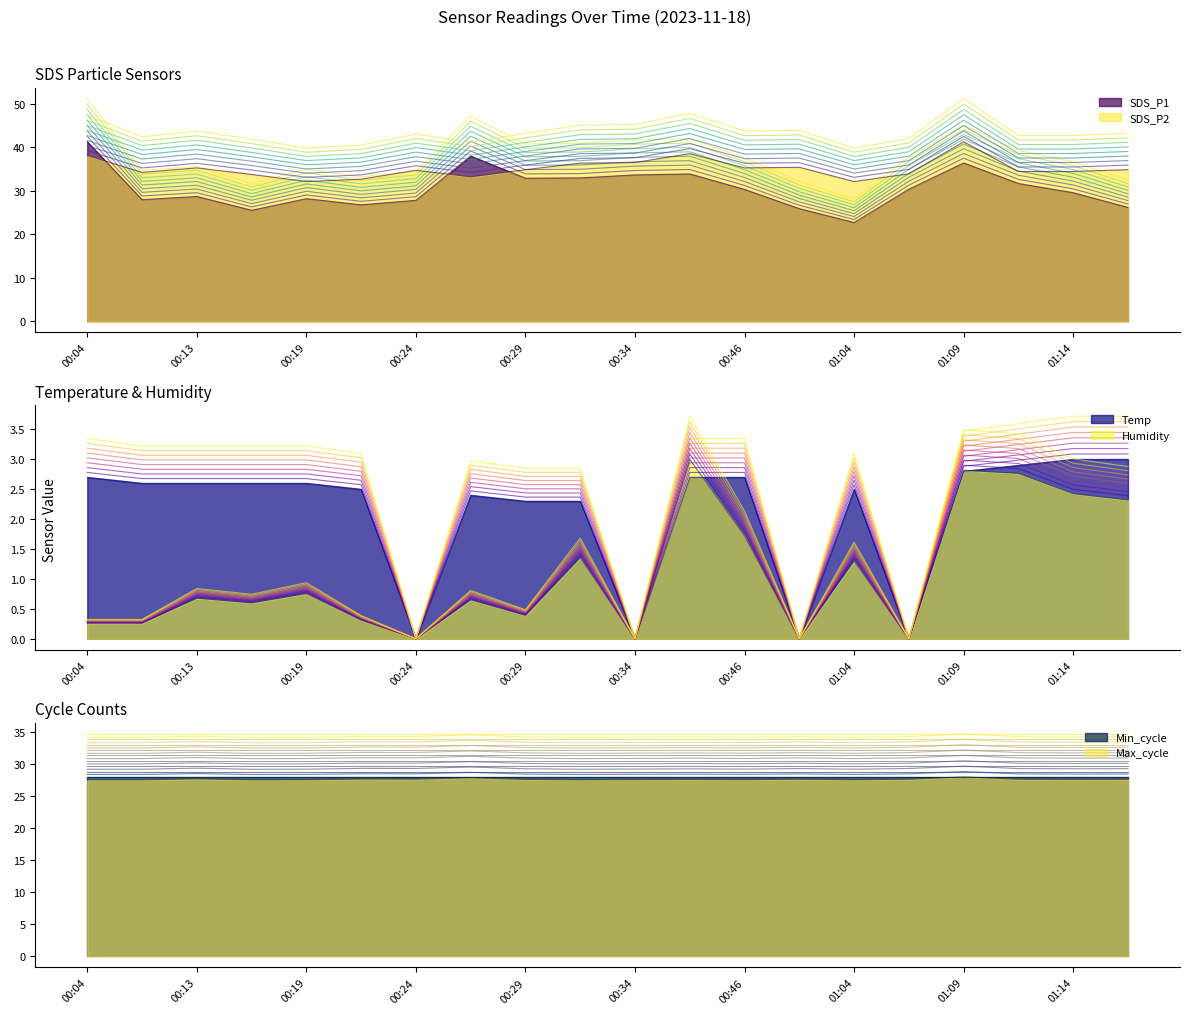

What is the difference between the Temp values at 00:32 and 00:55?

2.3